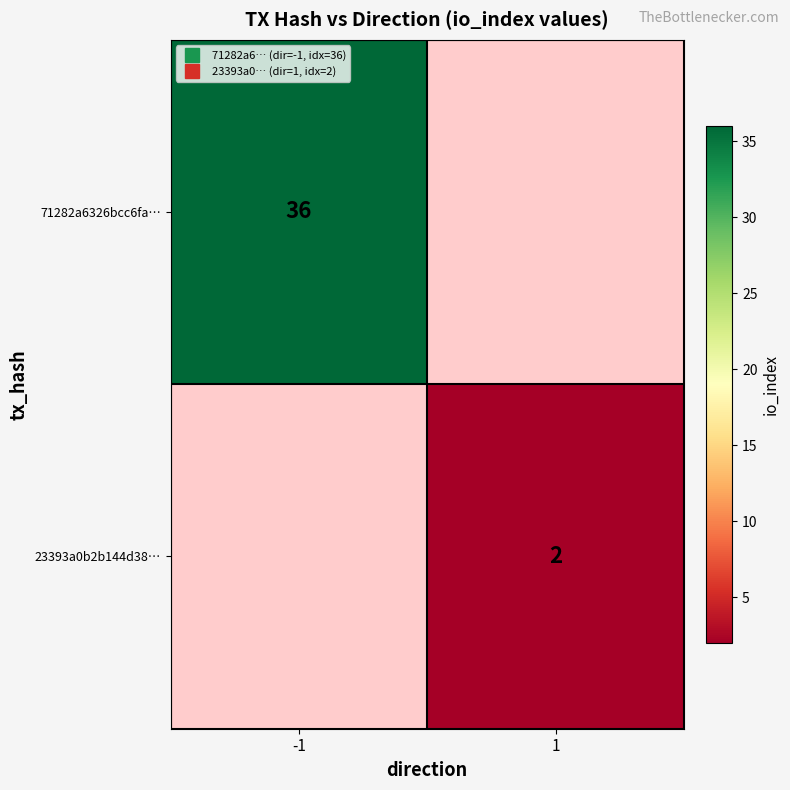

The value of 23393a0b2b144d38… at 1 is 1.2. True or false?

False